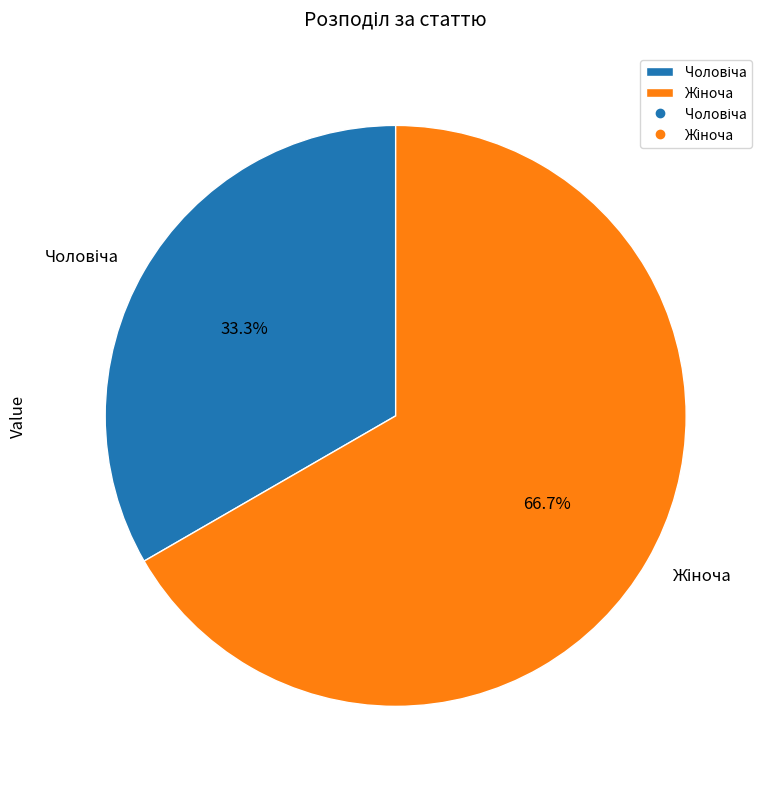

Is there any slice that represents more than half of the pie?

Yes